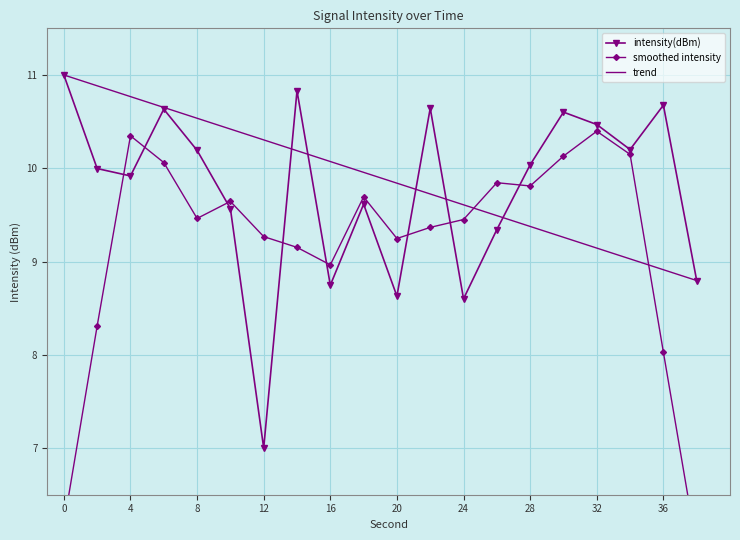

The trend series shows 9.4 at 28. True or false?

True